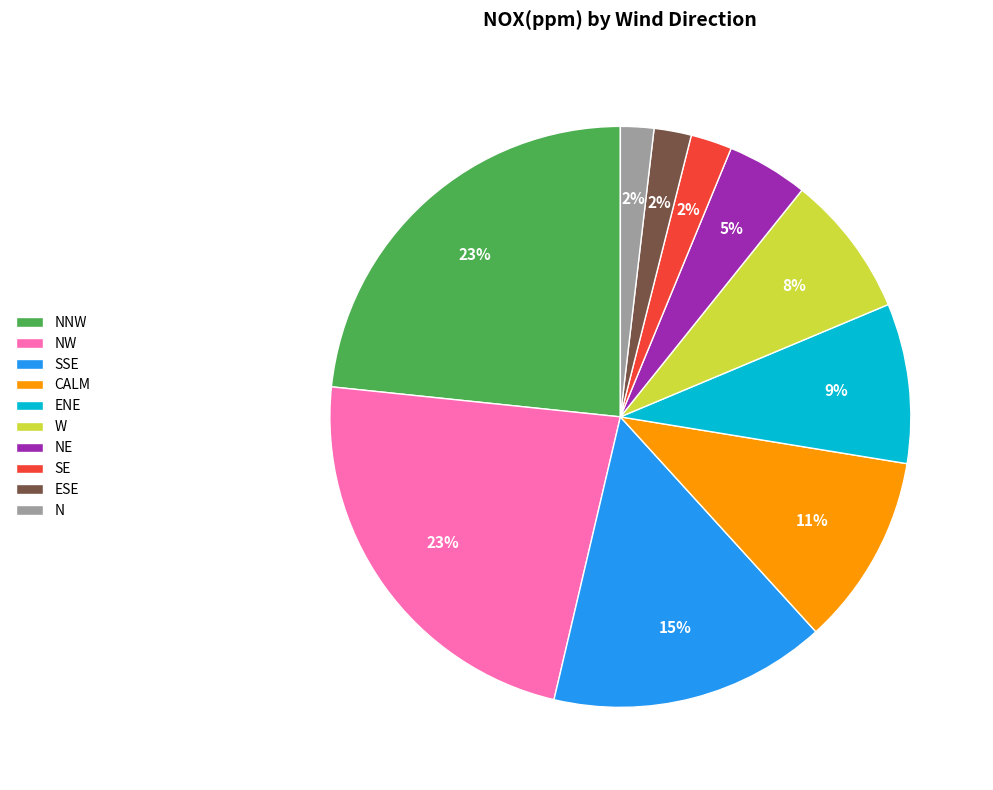

What is the ratio of the value at NNW to the value at ENE?

2.6